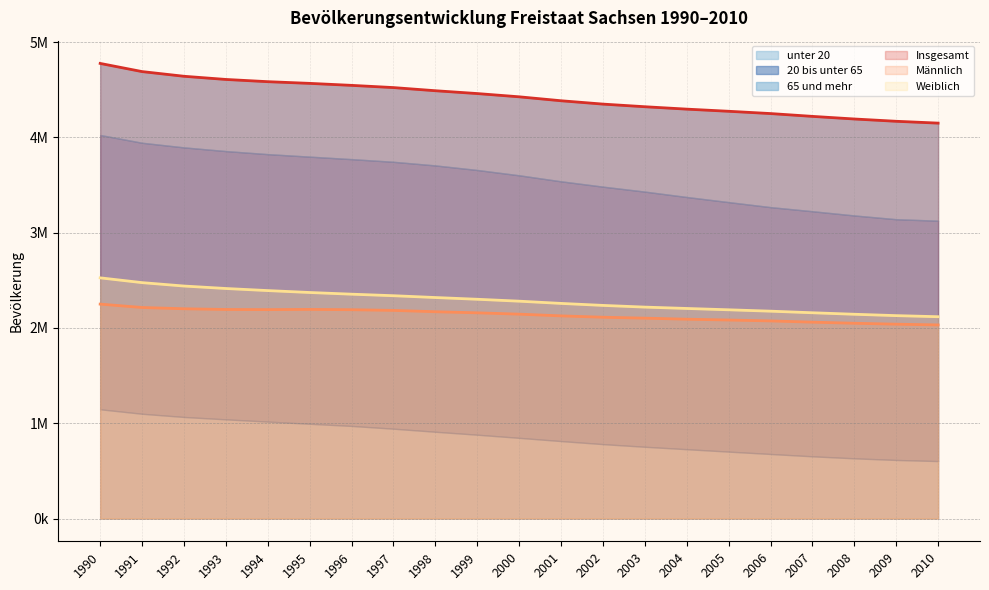

At which category is the sum across all series the highest?

1990